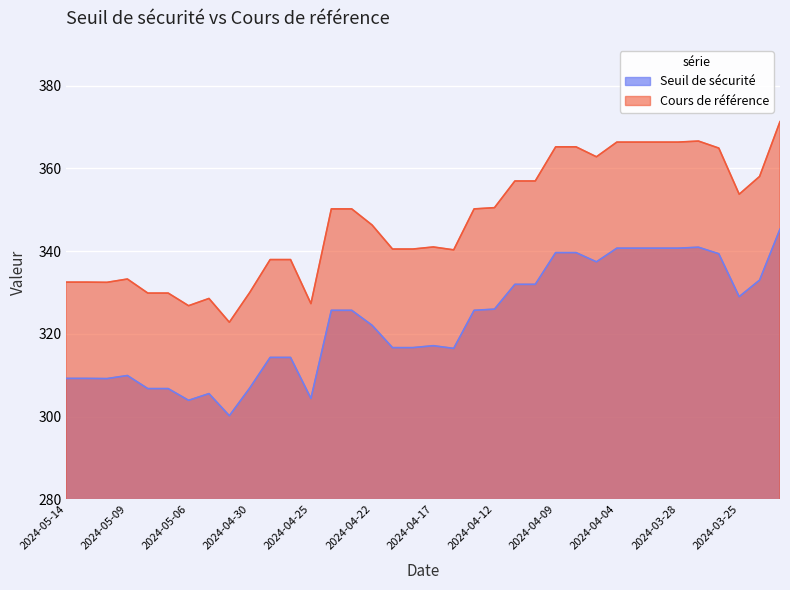

Which has a higher value, 2024-05-08 or 2024-03-27?

2024-03-27